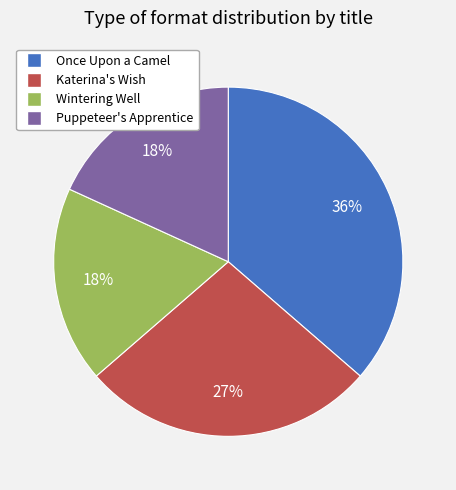

Which category has the biggest portion of the pie?

Once Upon a Camel